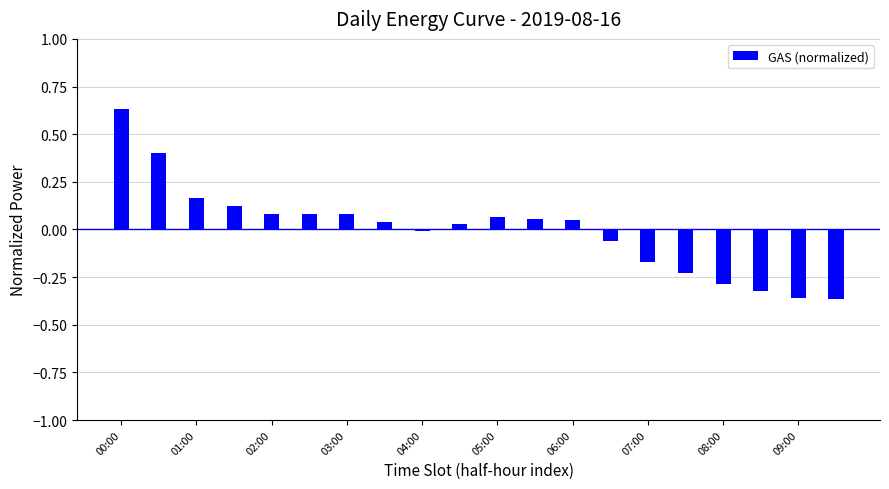

Reading left to right, what are all the values shown in this chart?

0.6	0.4	0.2	0.1	0.1	0.1	0.1	0.0	-0.0	0.0	0.1	0.1	0.0	-0.1	-0.2	-0.2	-0.3	-0.3	-0.4	-0.4